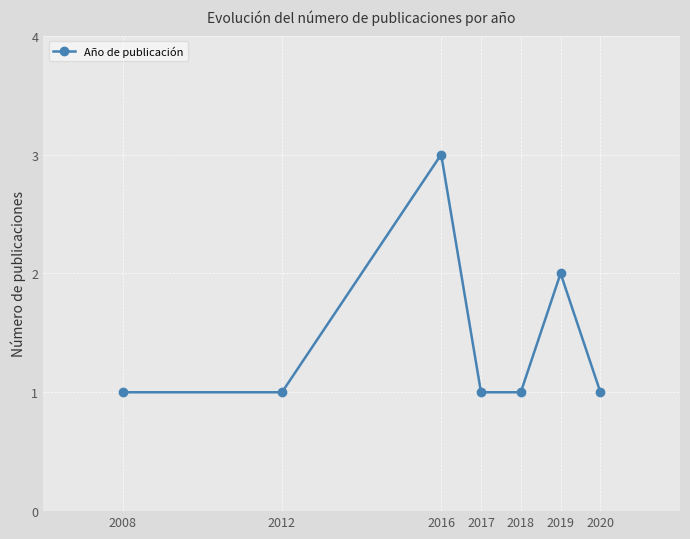

At which category does the data reach its first local peak?

2016